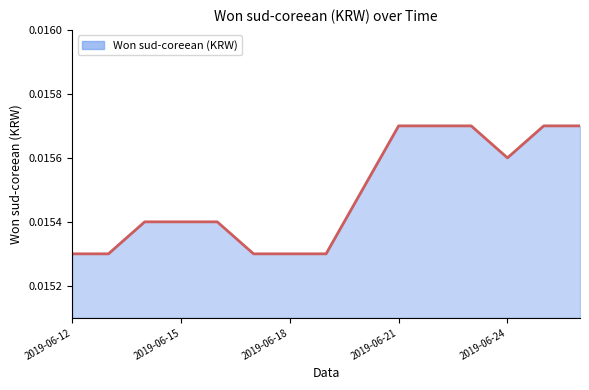

How many lines are shown in the chart?

1